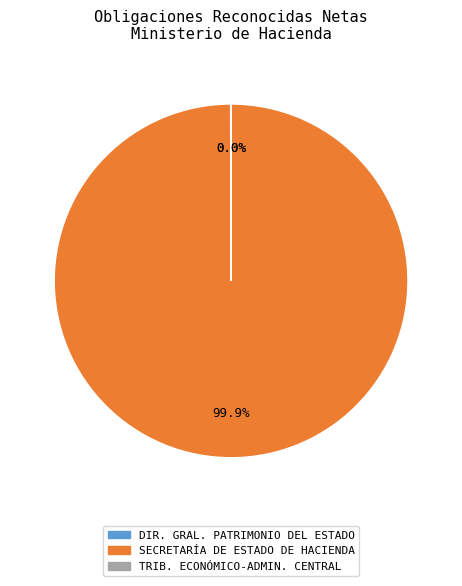

To the nearest percent, what is the average slice percentage?

33%